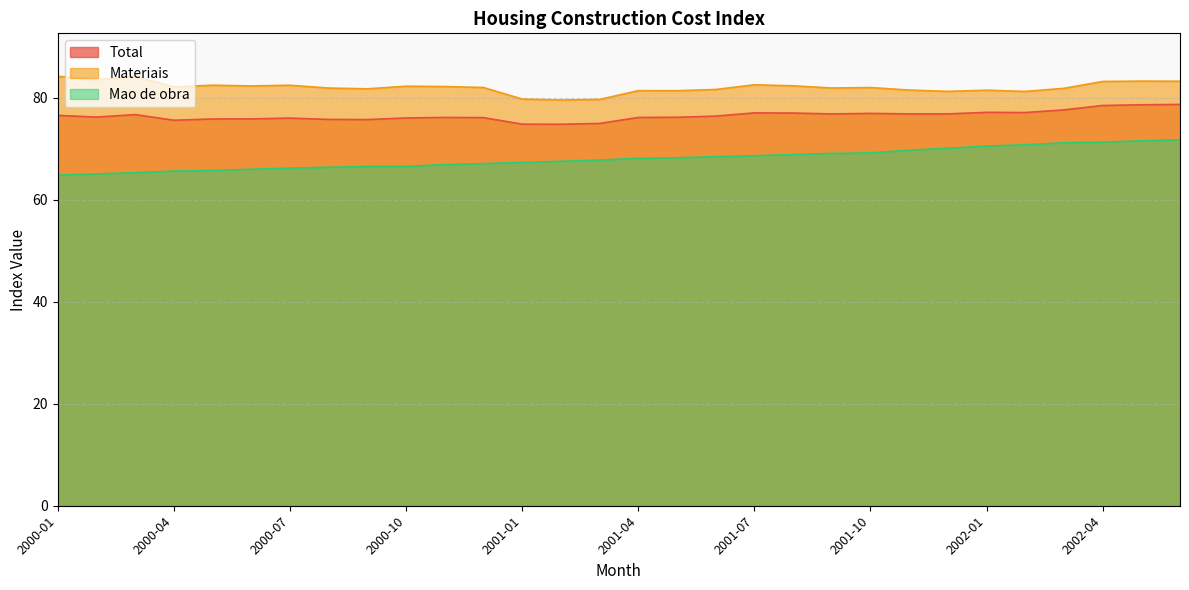

What position from the right is 2001-05?

14